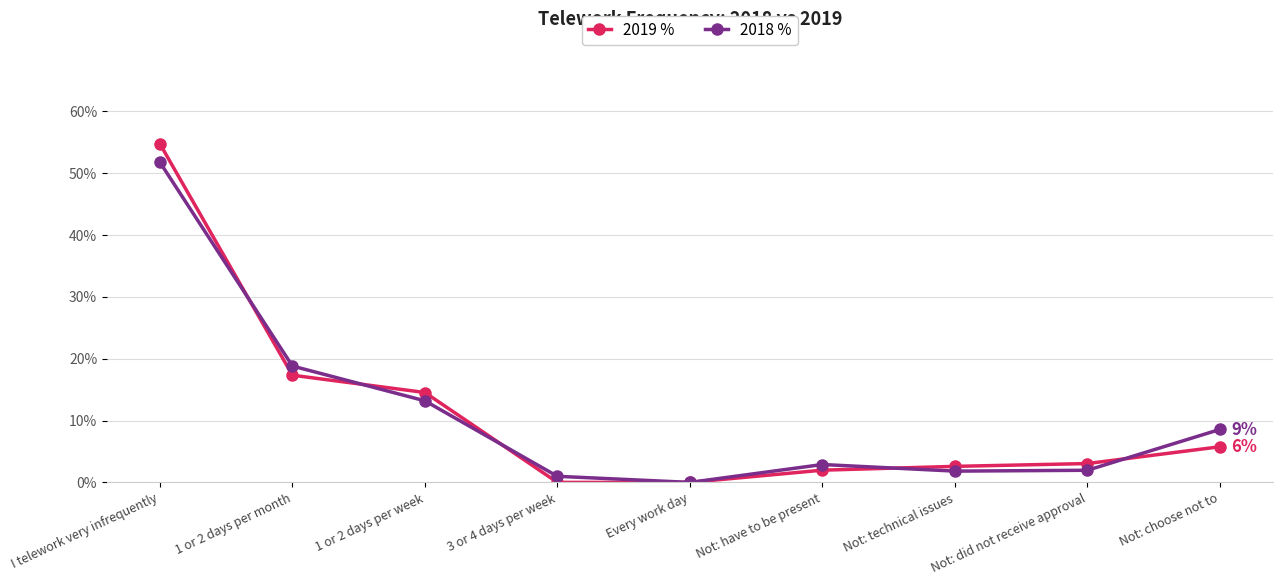

What is the difference between the maximum and minimum values in the 2019 % series?

54.7